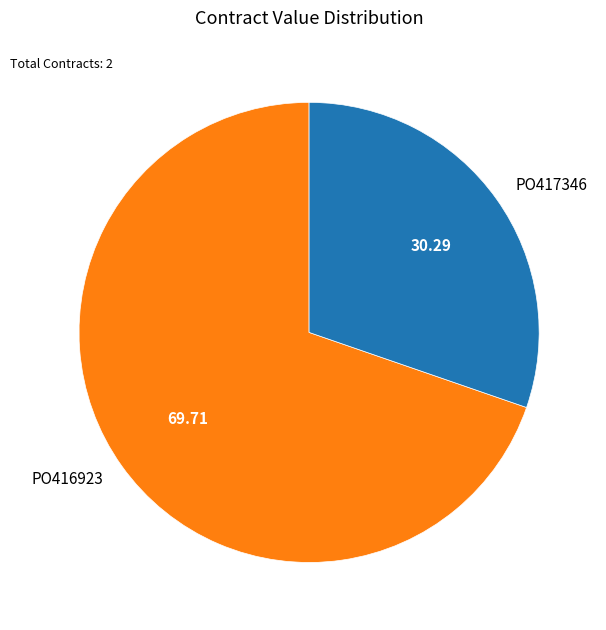

Rank the categories by value from highest to lowest.

PO416923, PO417346